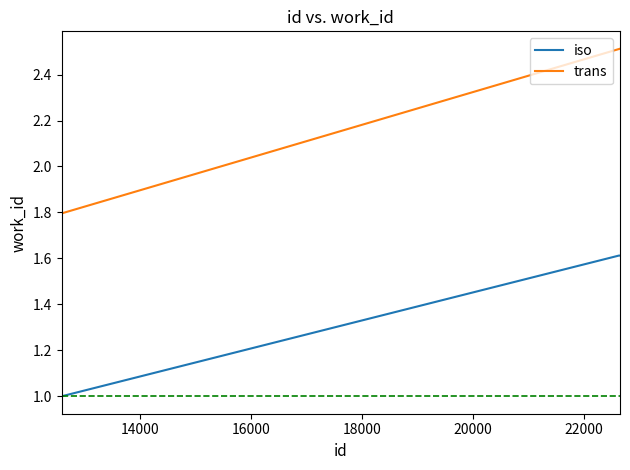

What is the lowest value of the iso series?

1.0